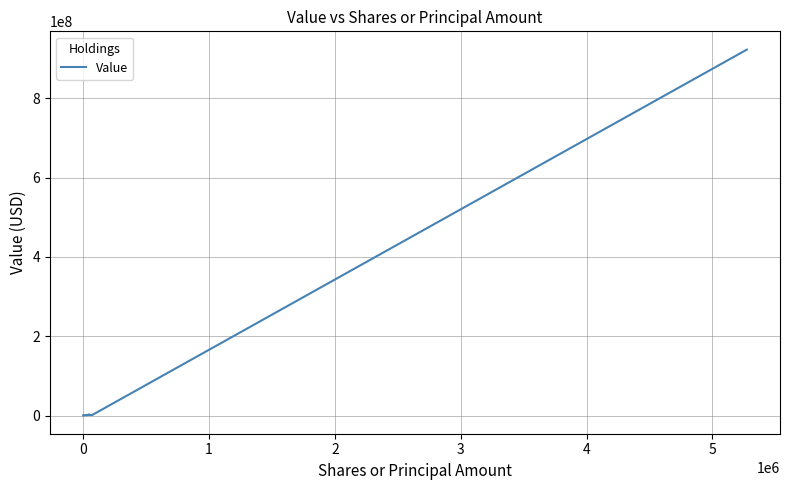

What is the greatest value displayed?

922908769